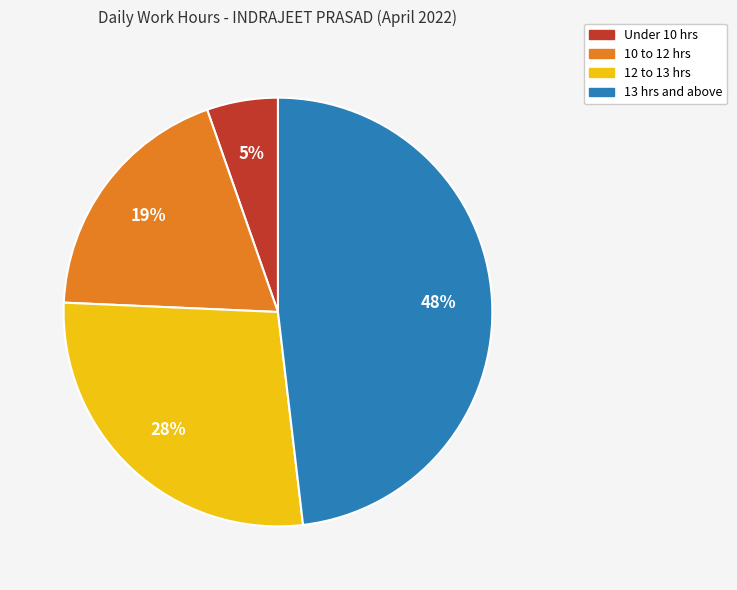

To the nearest percent, what is the difference between the largest and smallest slice percentages?

43%